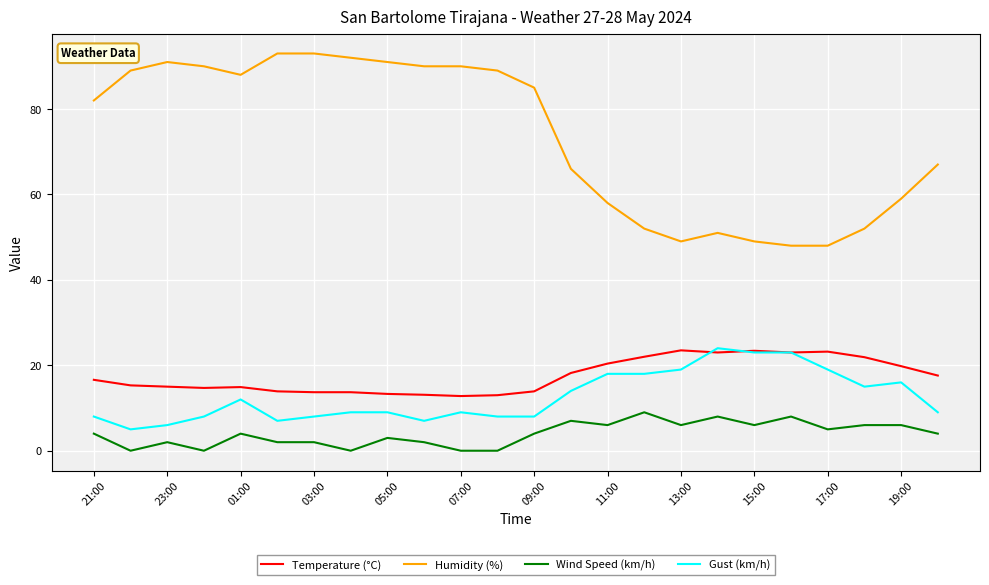

Which series has the largest total across all categories?

Humidity (%)